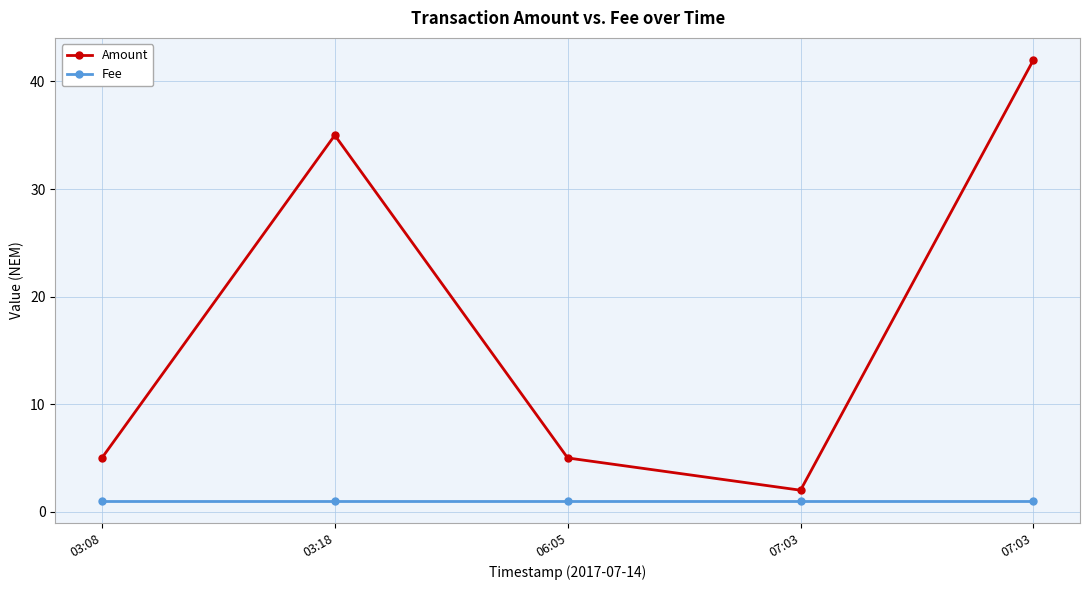

Reading right to left, what are all the values shown in this chart?

Amount: 42	2	5	35	5
Fee: 1	1	1	1	1